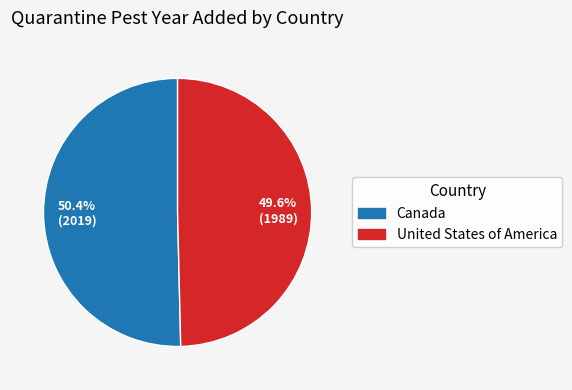

To the nearest percent, what is the average slice percentage?

50%